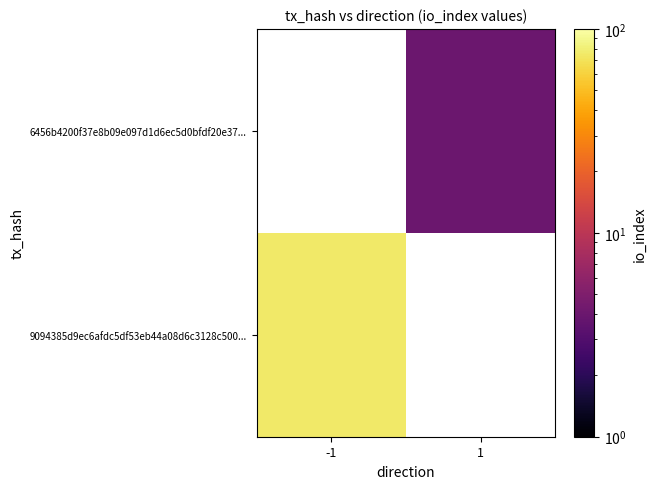

Between 1 and -1, which is larger?

-1